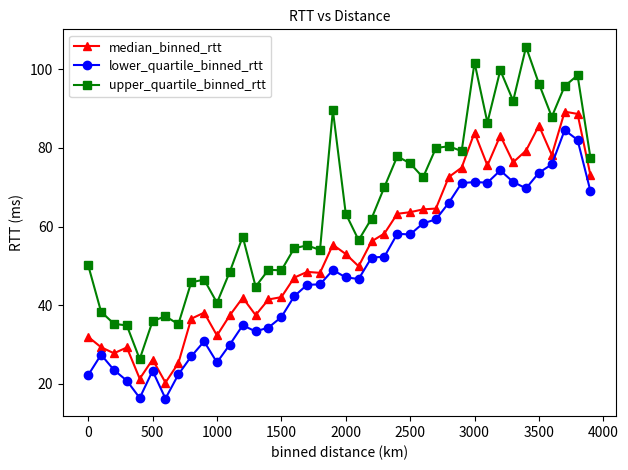

What is the difference between the maximum and second lowest values in the upper_quartile_binned_rtt series?

70.8